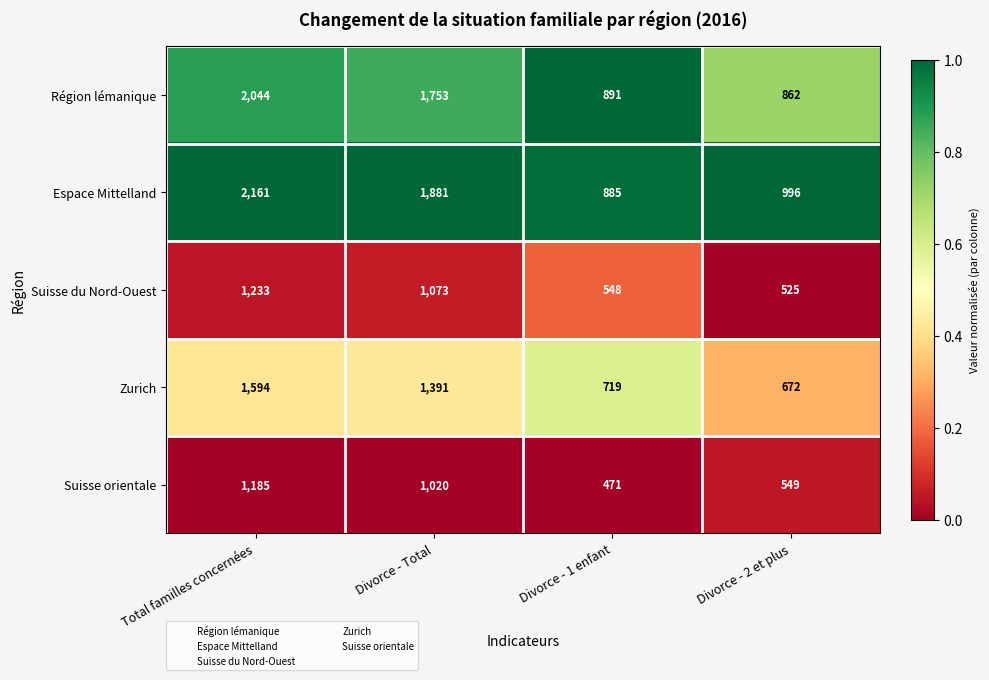

At which category is the sum across all series the highest?

Total familles concernées